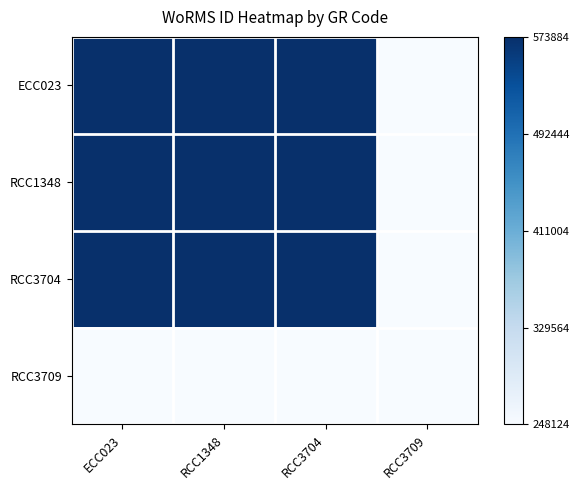

Which series has the largest total across all categories?

ECC023